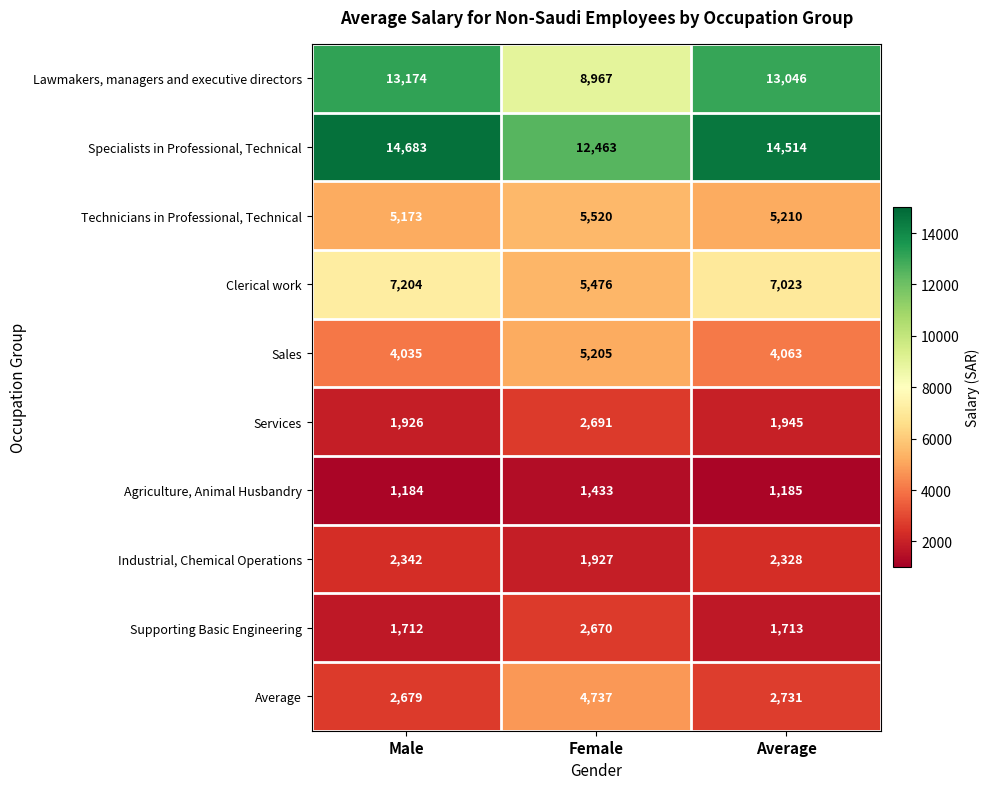

Which series has the largest range (max minus min)?

Lawmakers, managers and executive directors